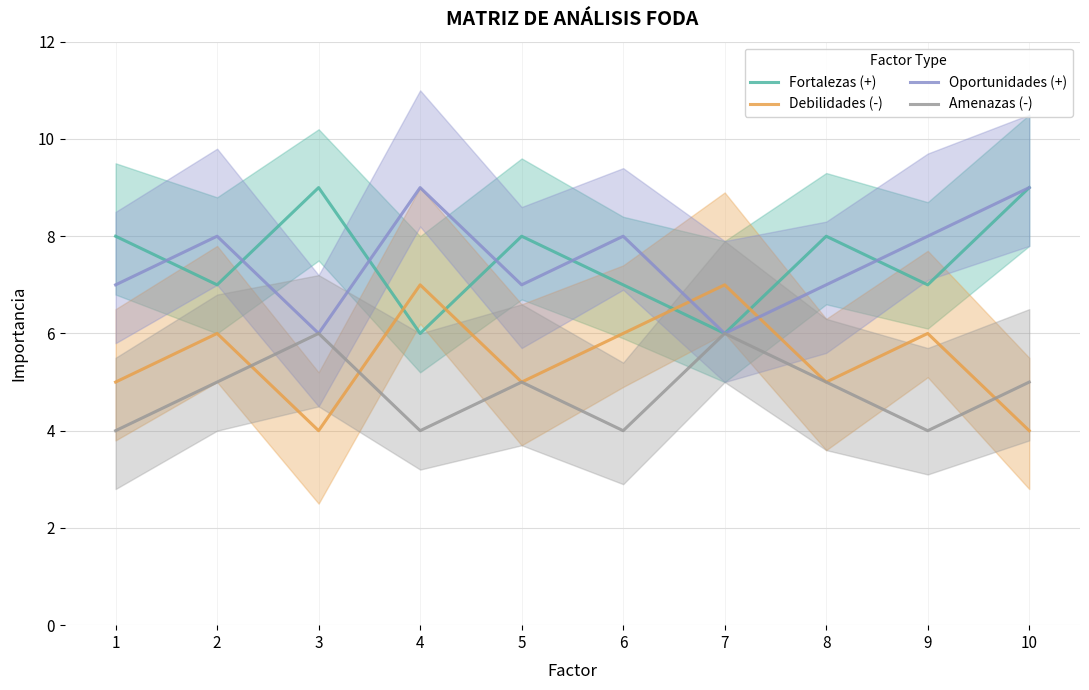

Reading left to right, extract all data points from this chart.

Fortalezas (+): 8	7	9	6	8	7	6	8	7	9
Debilidades (-): 5	6	4	7	5	6	7	5	6	4
Oportunidades (+): 7	8	6	9	7	8	6	7	8	9
Amenazas (-): 4	5	6	4	5	4	6	5	4	5